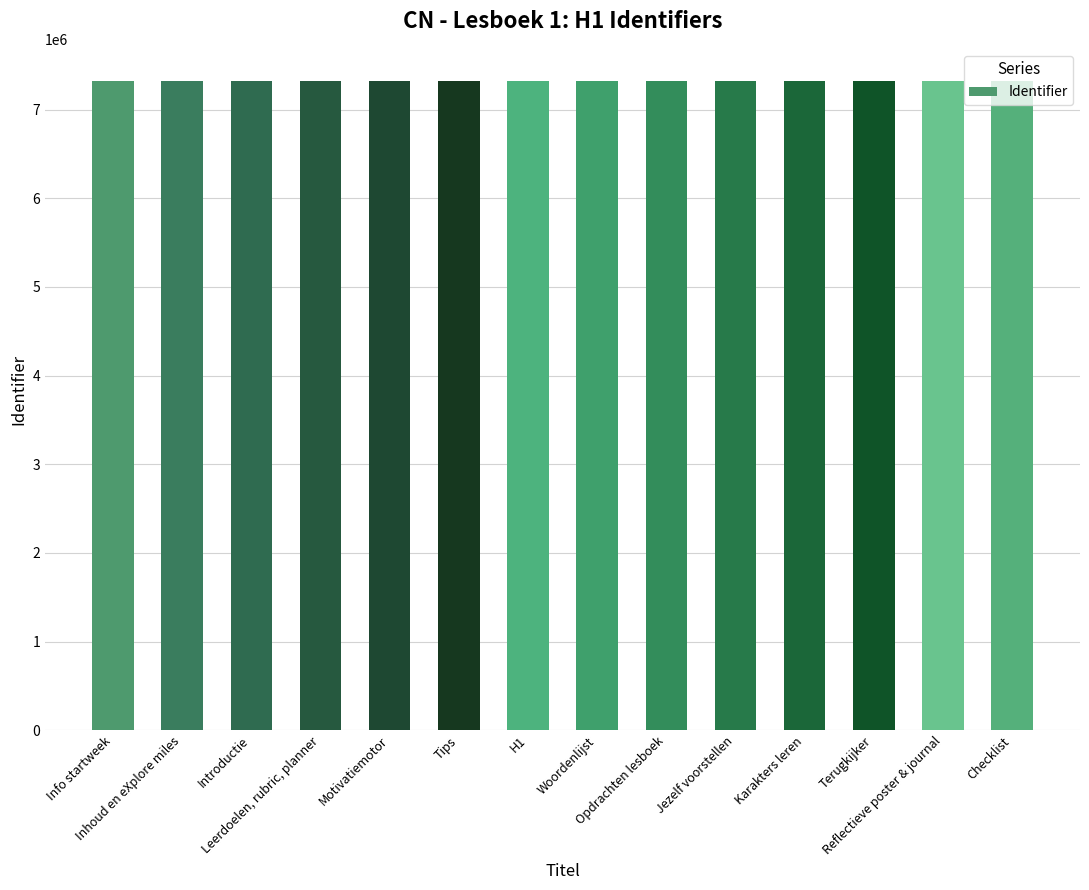

What is the smallest value displayed?

7319569